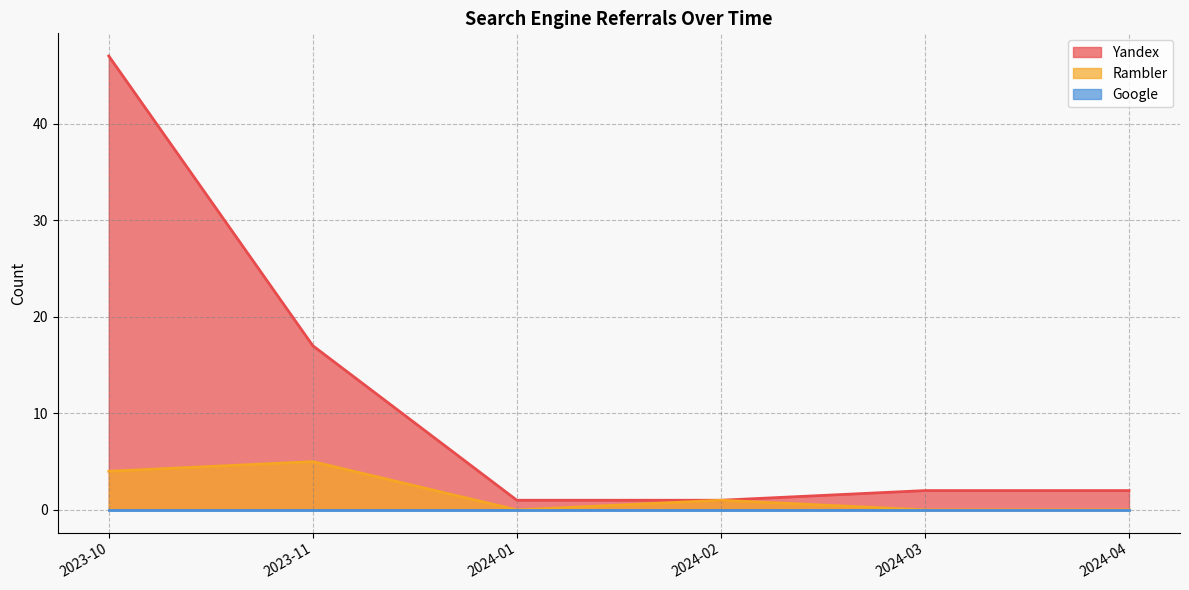

True or false: Google and Yandex intersect in this chart.

False